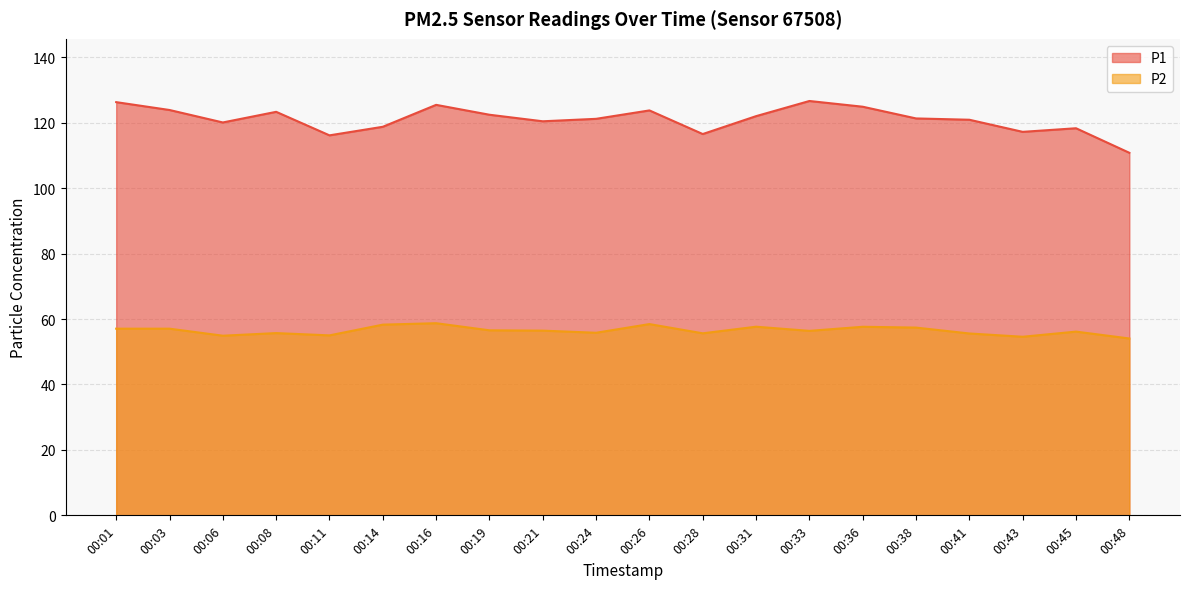

How many data points does each series have?

20